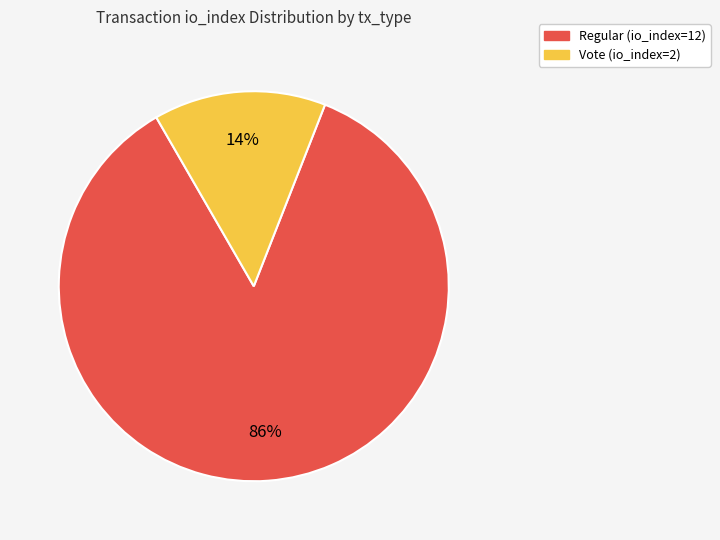

Which category has the smallest portion of the pie?

Vote (io_index=2)